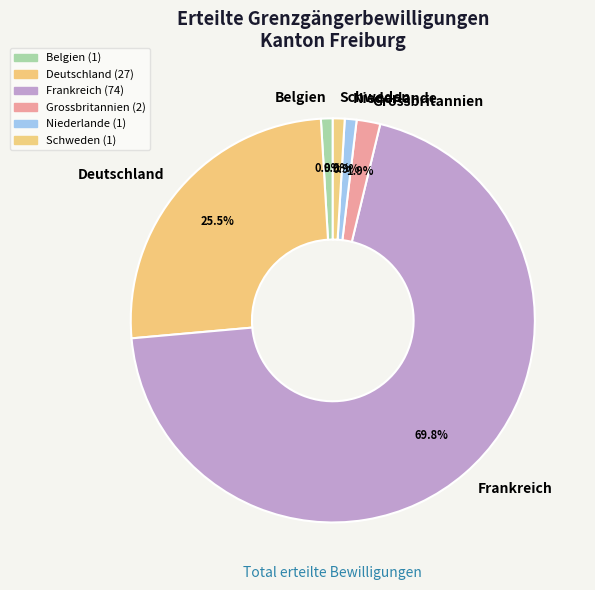

What is the largest slice in the pie chart?

Frankreich